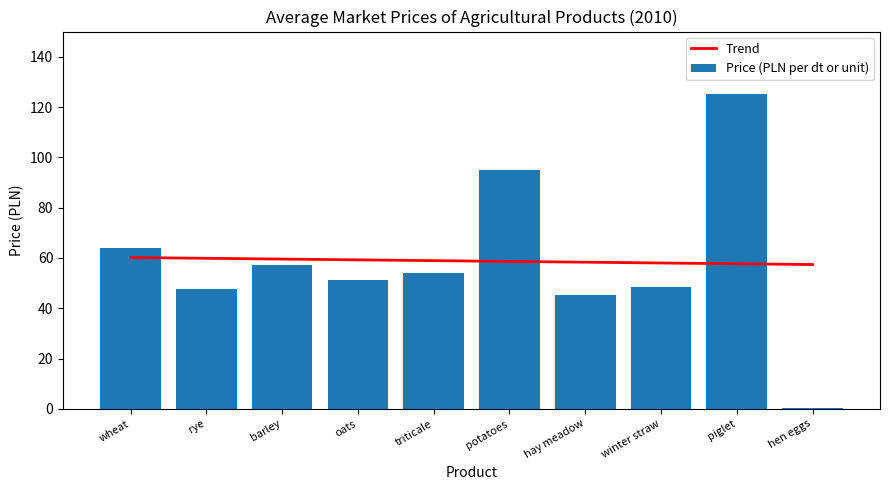

What value does the Trend series have at wheat?

60.2